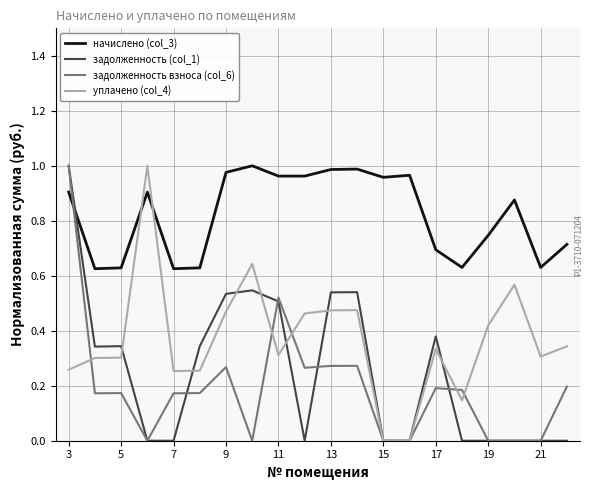

True or false: задолженность взноса (col_6) and начислено (col_3) cross at least once.

True